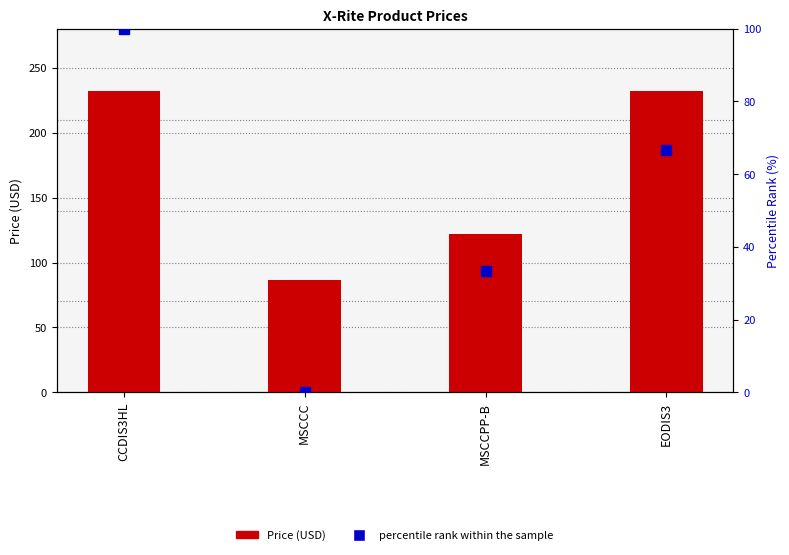

Is the value of Price at MSCCPP-B greater than the value of percentile rank within the sample at EODIS3?

Yes